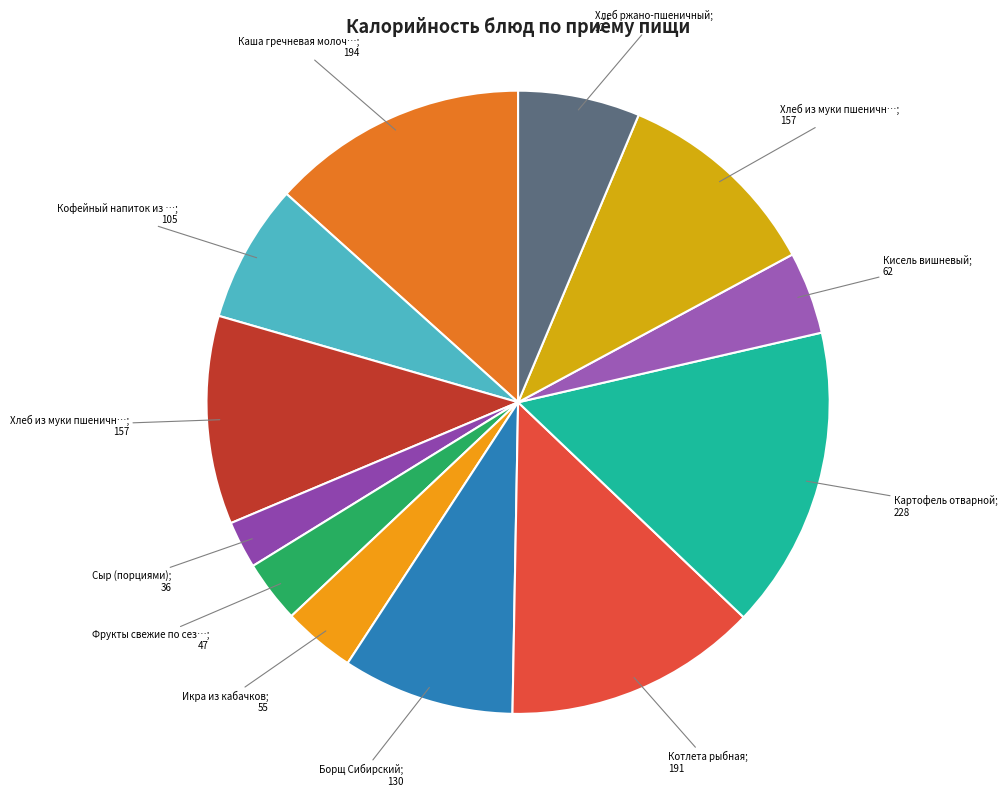

How many segments does this pie chart have?

12